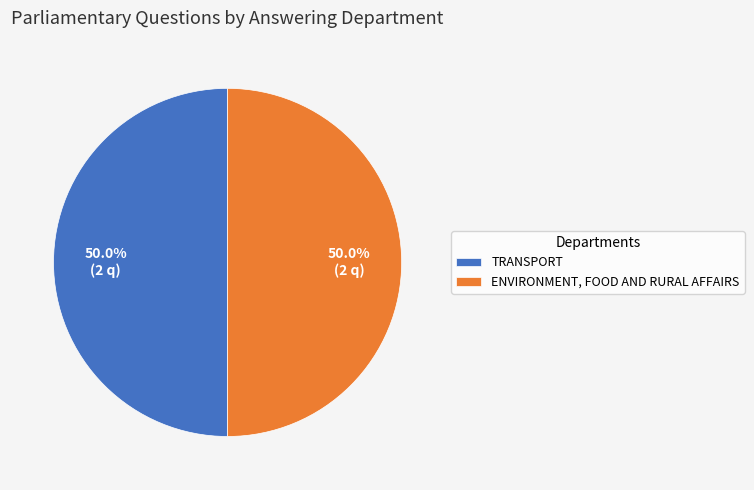

Combined, do TRANSPORT and ENVIRONMENT, FOOD AND RURAL AFFAIRS account for over 50%?

Yes